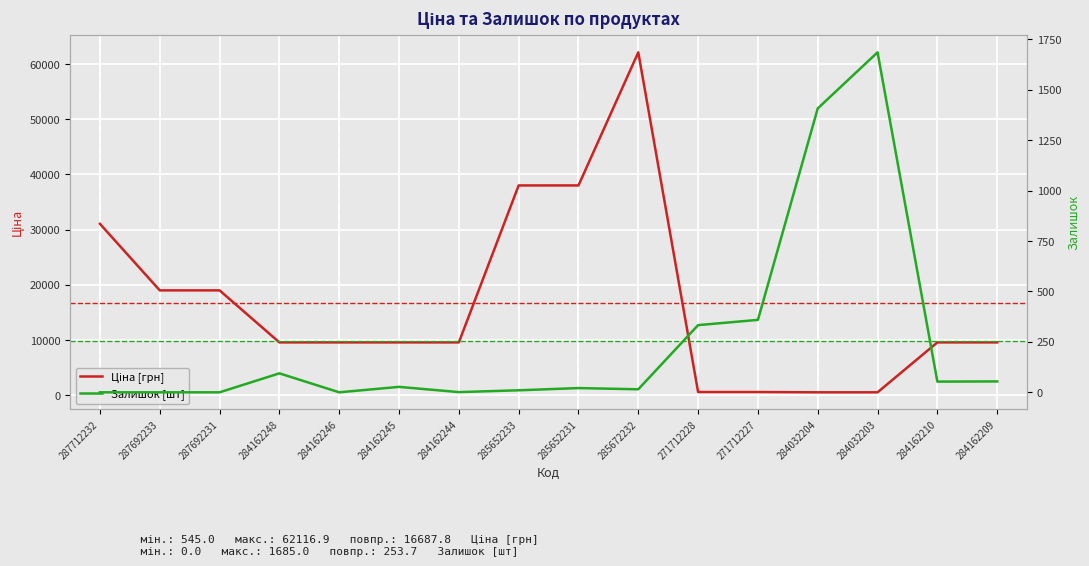

What is the maximum value shown in the chart?

62116.9